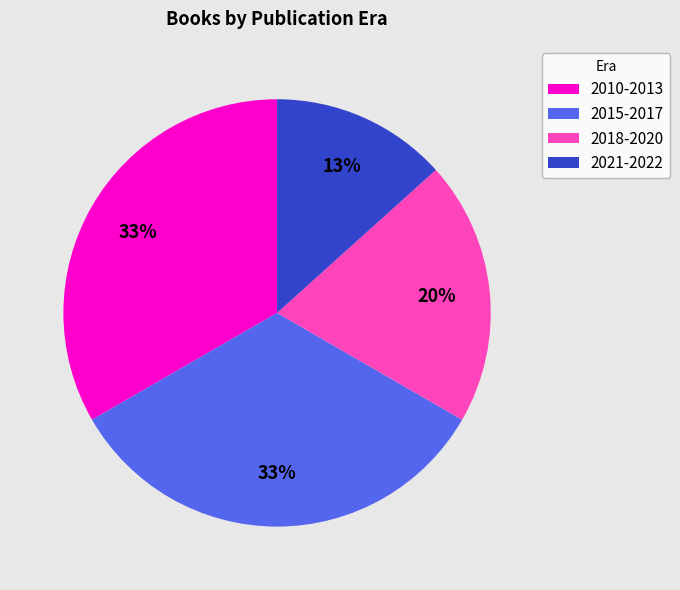

How many segments does this pie chart have?

4